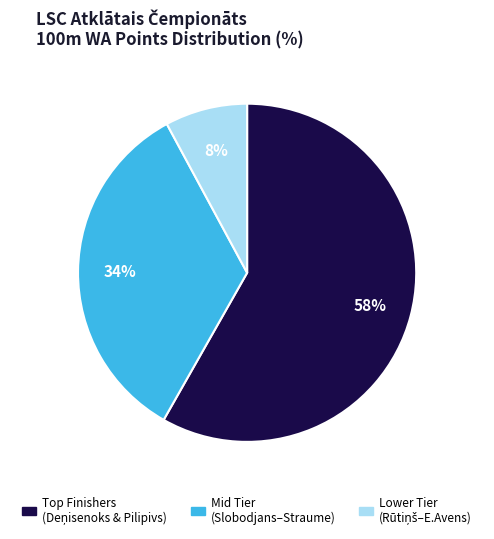

Is there a majority slice in this chart?

Yes